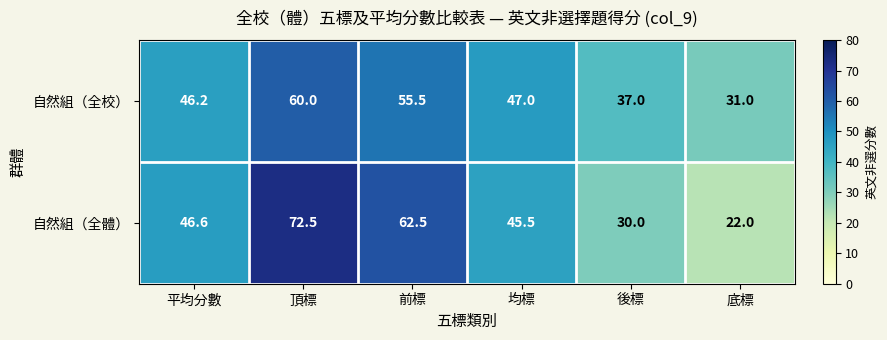

What is the smallest value displayed?

22.0